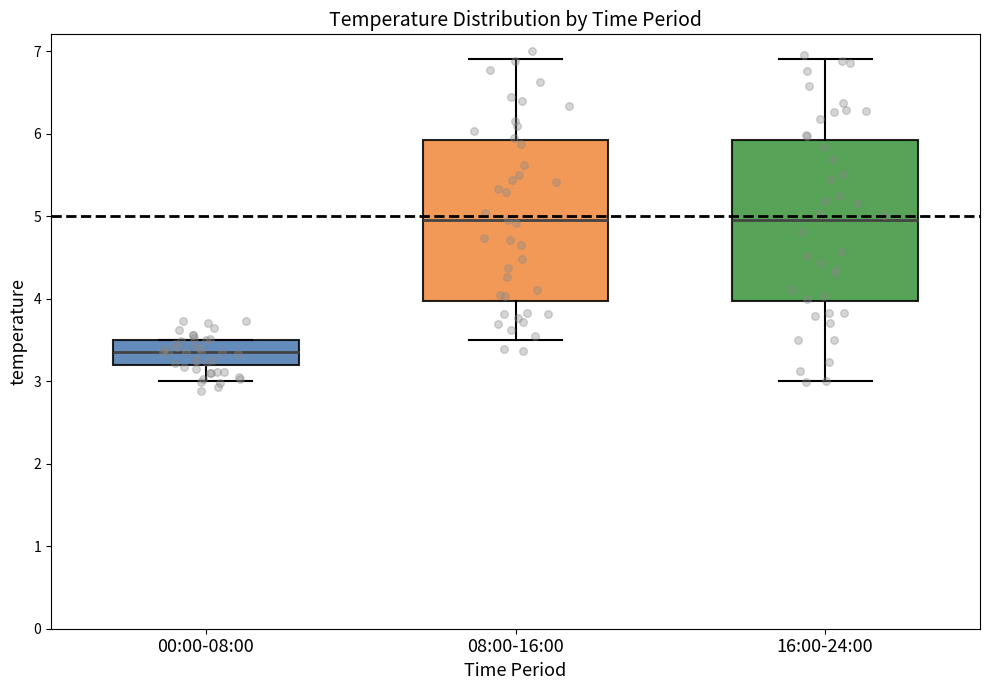

Reading left to right, transcribe this box plot: for each box, give where its median line is, the range the box spans, and where its two whiskers end, as read against the y-axis. The values are not printed on the chart, so give them approximately, as read against the axis.

00:00-08:00: median 3.4, box 3.2 to 3.5, whiskers 3.0 to 3.5
08:00-16:00: median 5.0, box 4.0 to 5.9, whiskers 3.5 to 6.9
16:00-24:00: median 5.0, box 4.0 to 5.9, whiskers 3.0 to 6.9